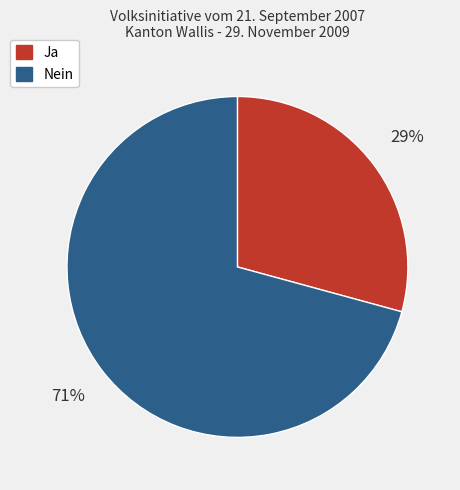

What percentage is the Nein slice, to the nearest percent?

71%